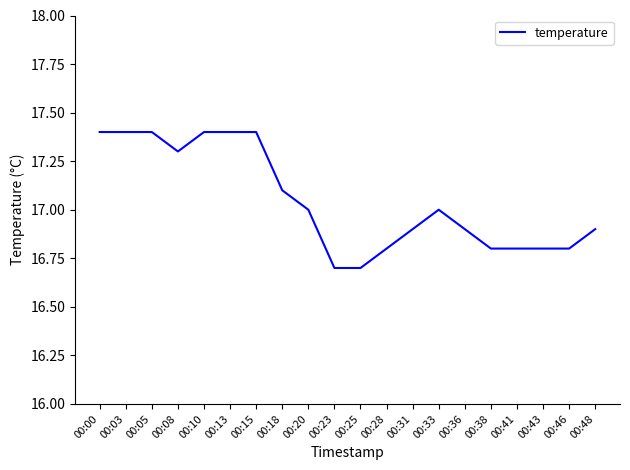

What is the approximate value at 00:43?

16.8